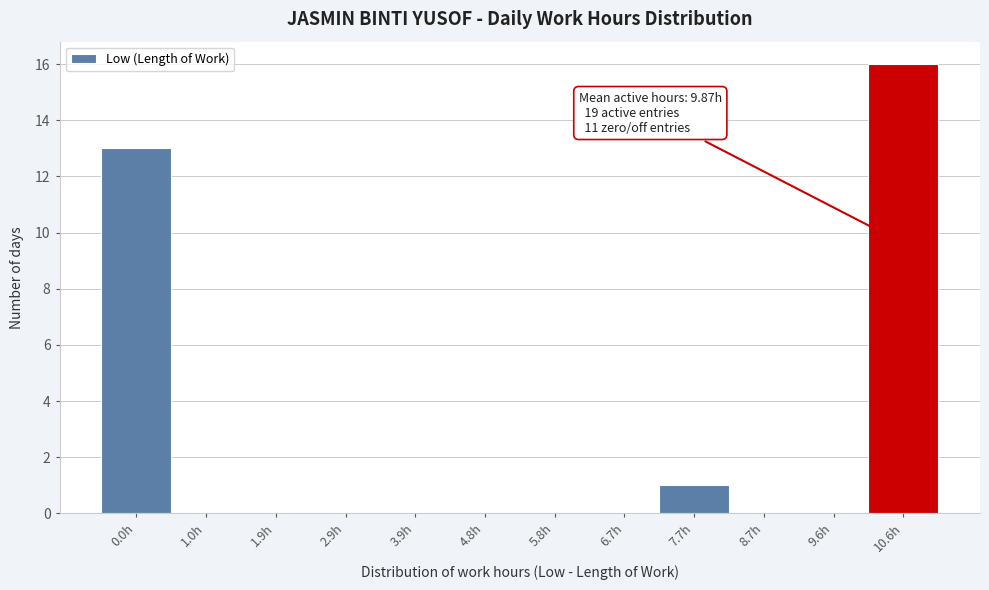

Reading right to left, what are all the values shown in this chart?

10.6h=16	9.6h=0	8.7h=0	7.7h=1	6.7h=0	5.8h=0	4.8h=0	3.9h=0	2.9h=0	1.9h=0	1.0h=0	0.0h=13